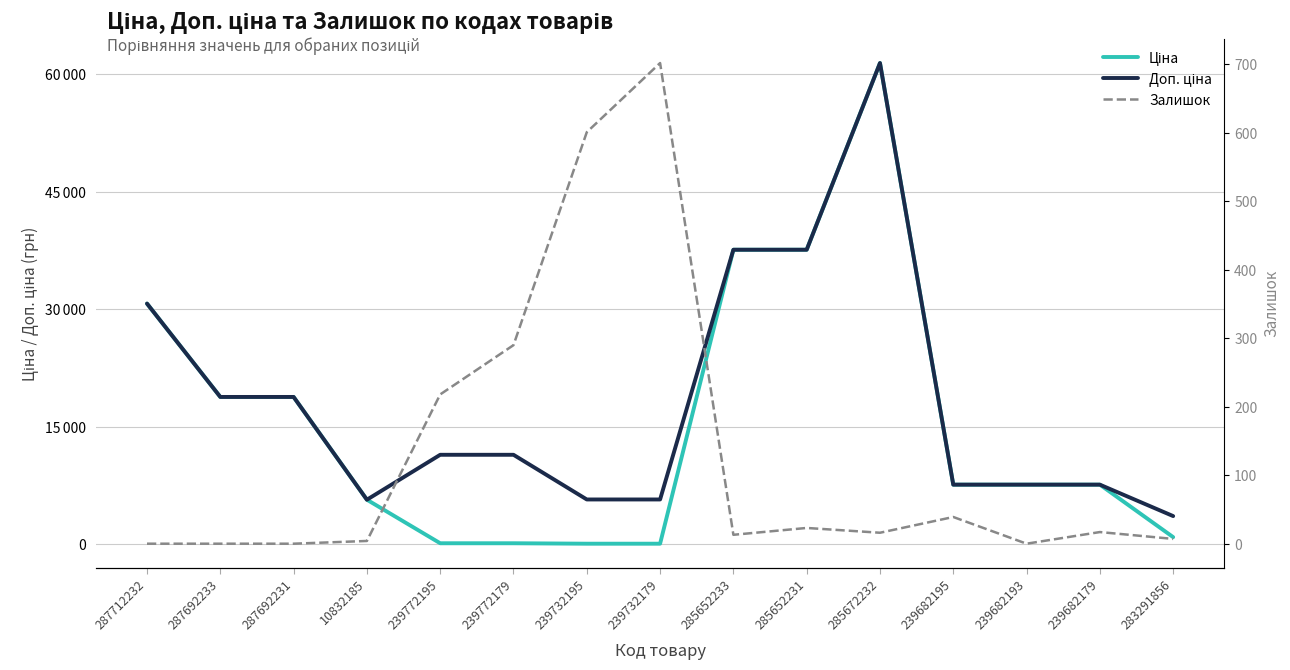

What is the spread (max minus min) of values at 239732179?

5647.9